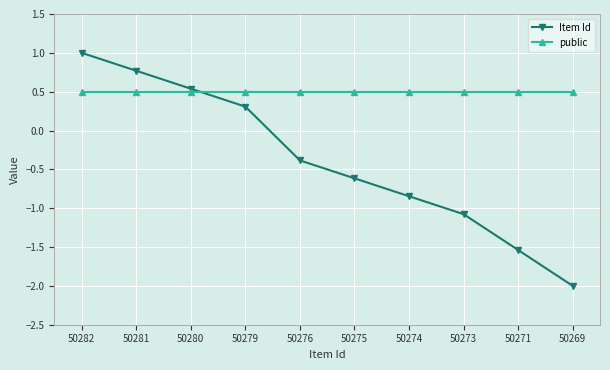

True or false: Item Id has more than 0 points higher than both neighbors.

False